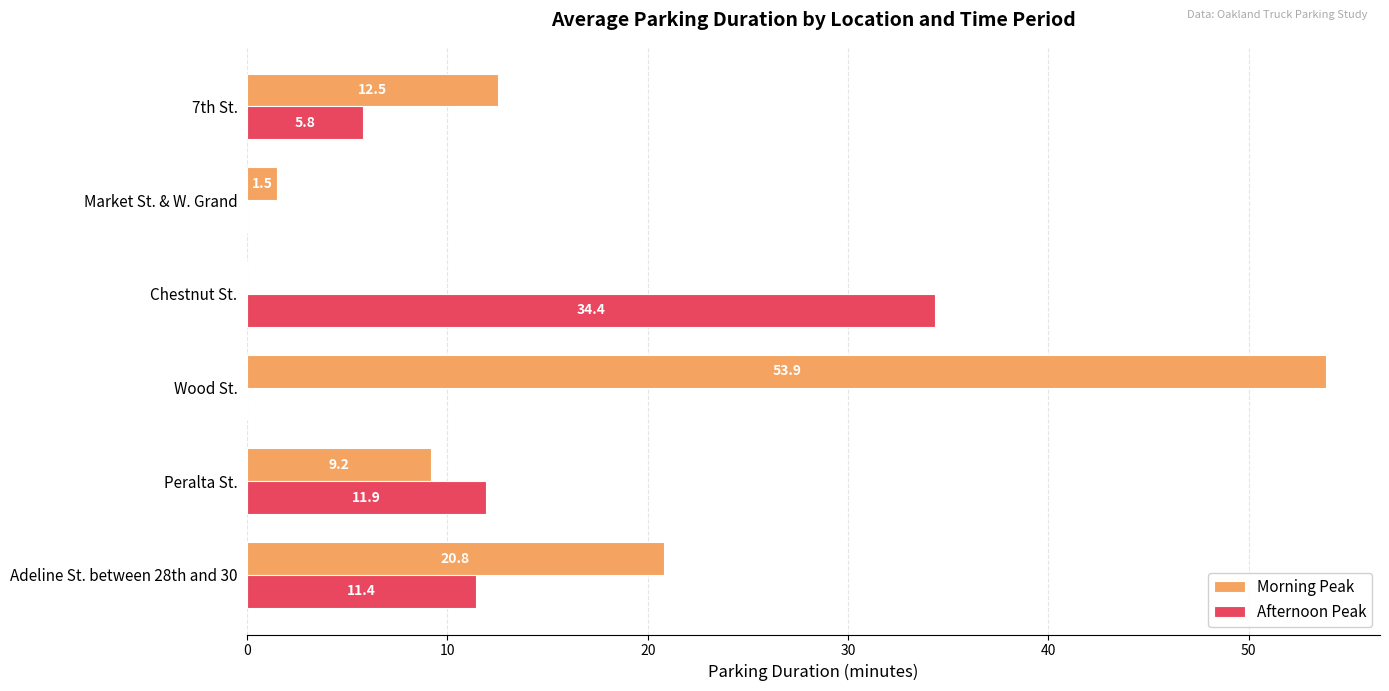

Between Adeline St. between 28th and 30 and Wood St., which series saw the biggest shift?

Morning Peak